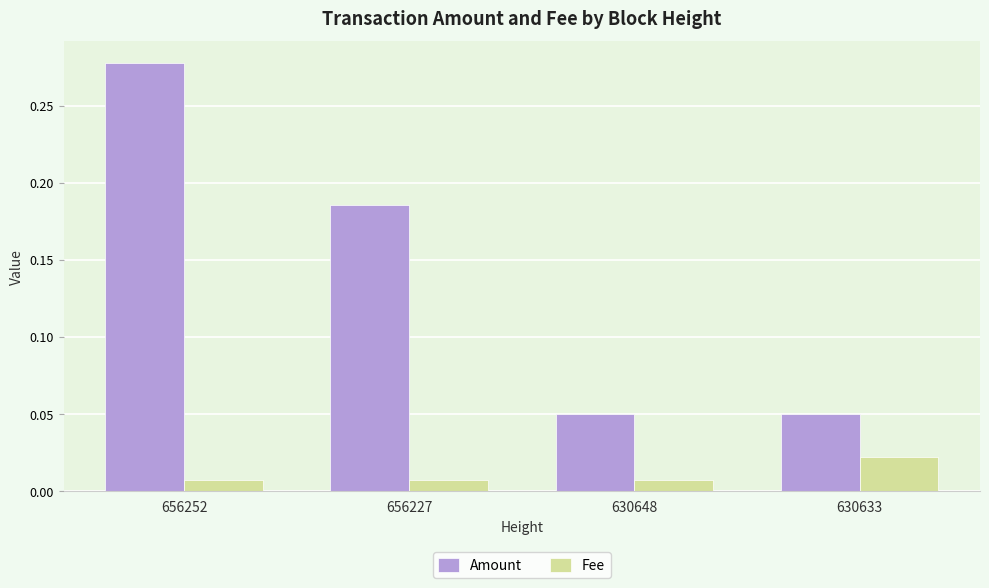

At how many categories does at least one series exceed 0?

4